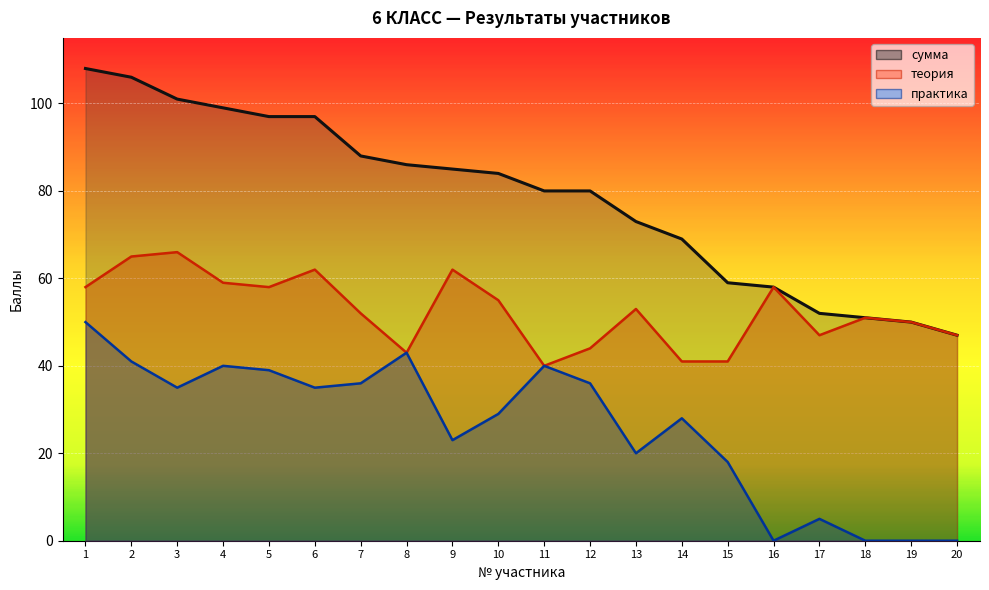

At 7, list the series in order from largest to smallest.

сумма, теория, практика